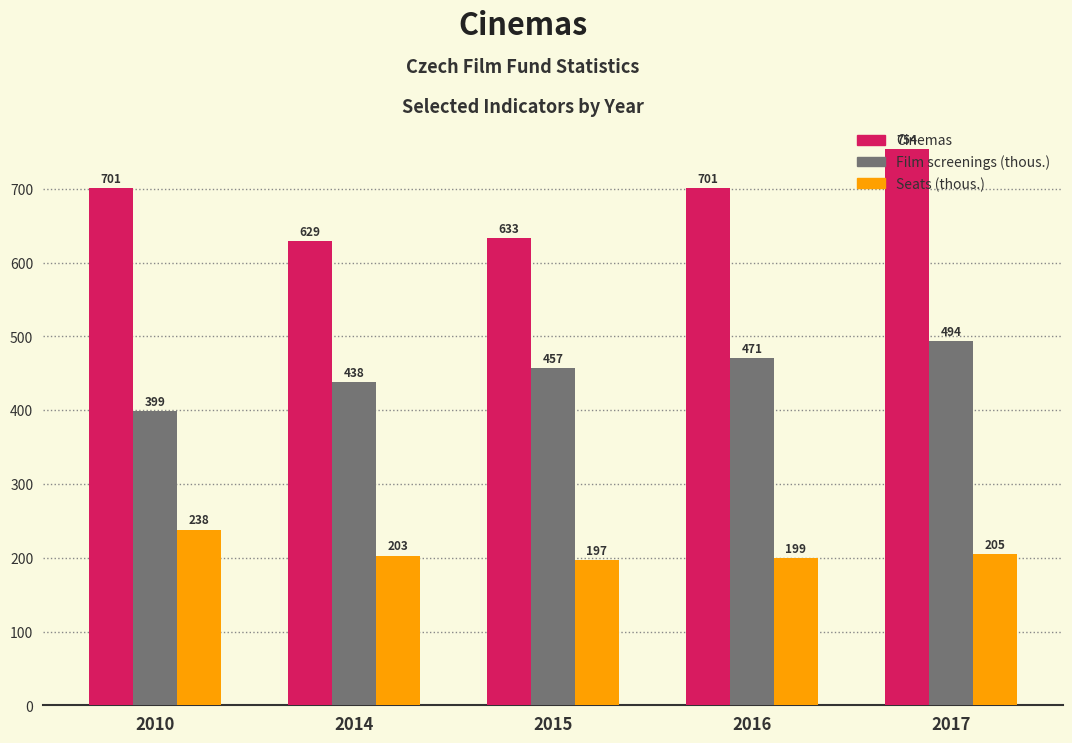

Reading right to left, list all the values displayed in this chart.

Cinemas: 2017=754	2016=701	2015=633	2014=629	2010=701
Film screenings (thous.): 2017=494	2016=471	2015=457	2014=438	2010=399
Seats (thous.): 2017=205	2016=199	2015=197	2014=203	2010=238